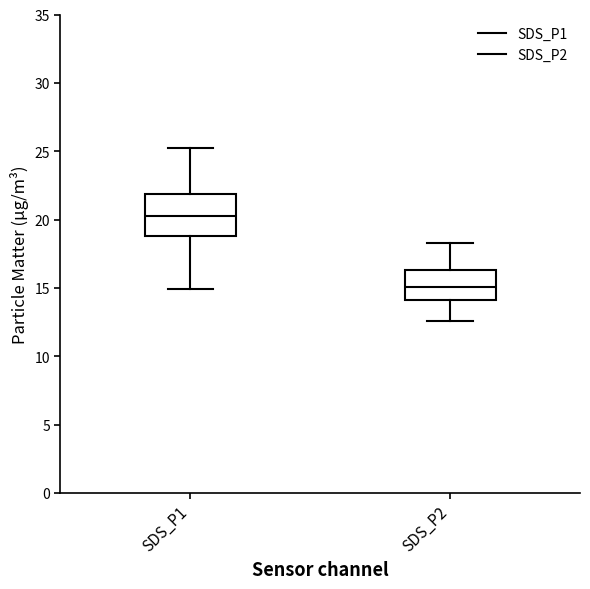

Comparing the boxes themselves (not the whiskers), which one is the tallest?

SDS_P1